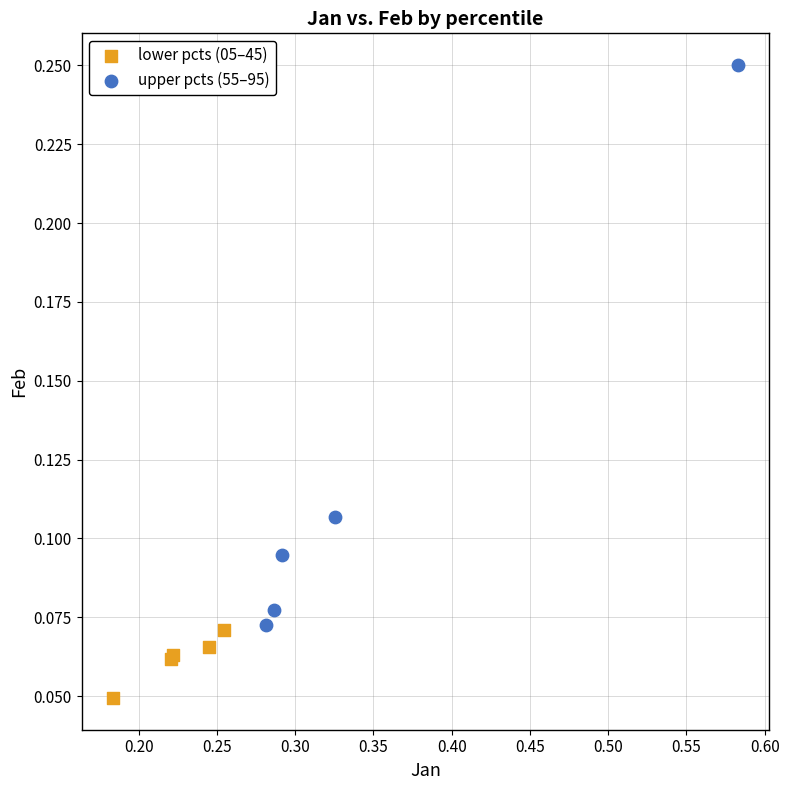

Which series has the widest spread of Y values?

upper pcts (55–95)